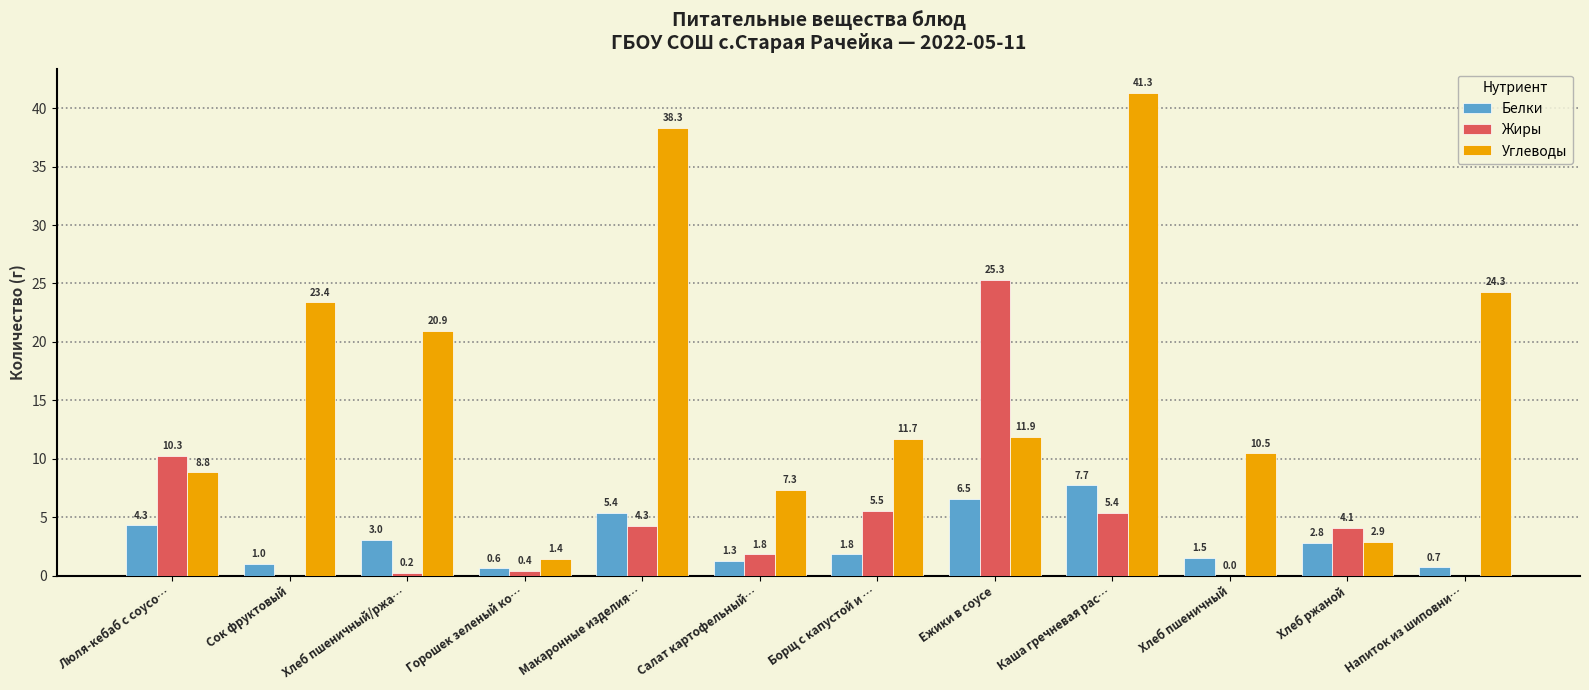

Between Люля-кебаб с соусо… and Горошек зеленый ко…, which series saw the biggest shift?

Жиры